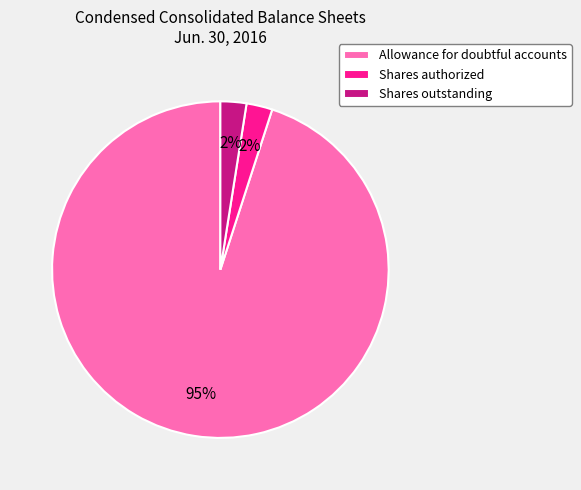

Which slice is the largest?

Allowance for doubtful accounts